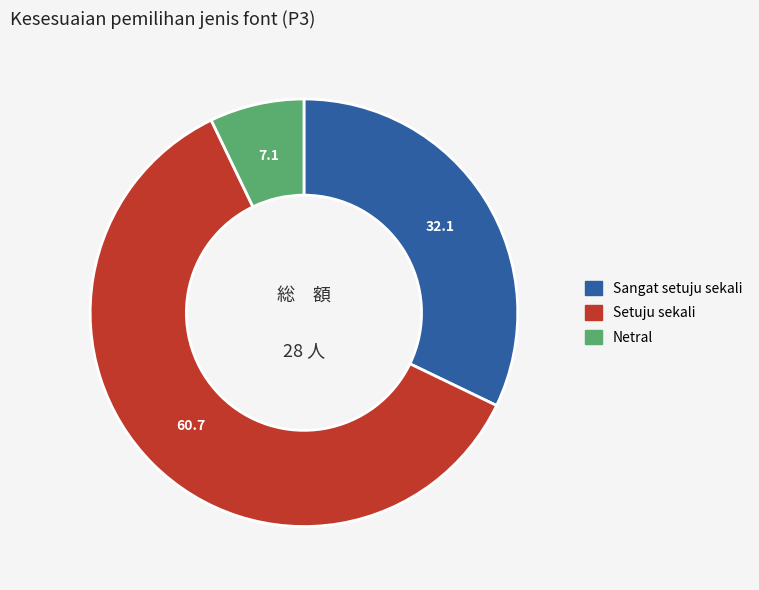

Does any single category account for the majority?

Yes